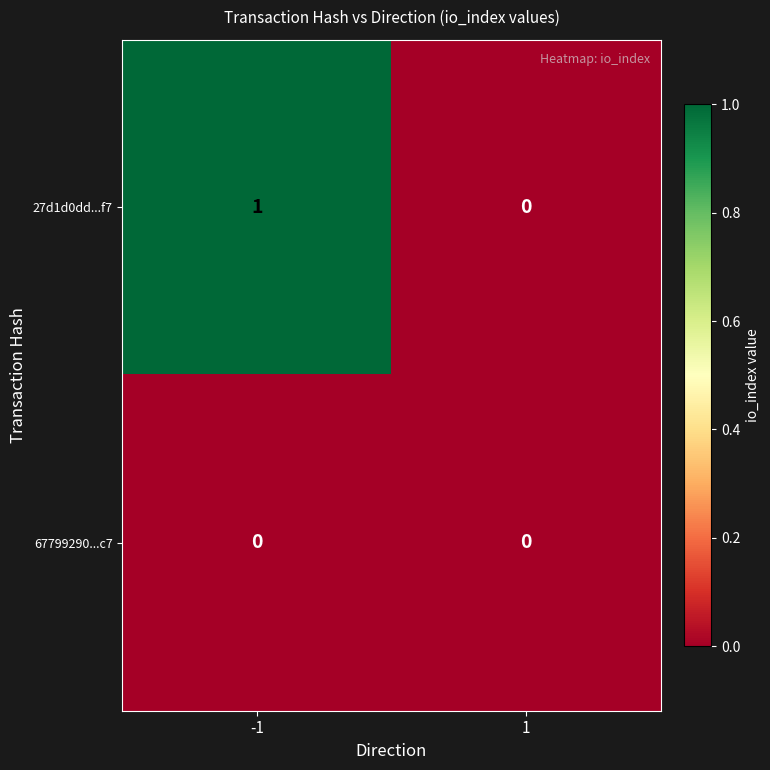

Reading left to right, transcribe all the data shown in this chart.

27d1d0dd...f7: -1=1	1=0
67799290...c7: -1=0	1=0